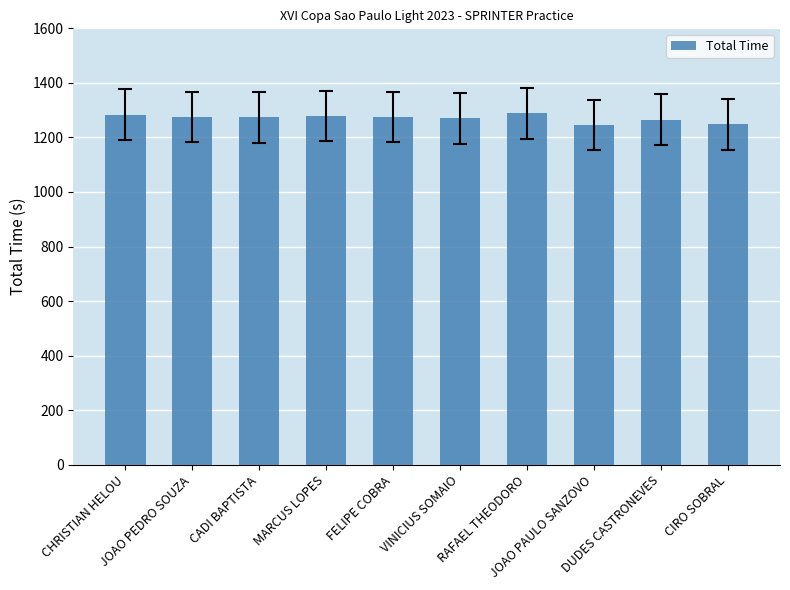

True or false: the data shows 656.5 at JOAO PAULO SANZOVO.

False